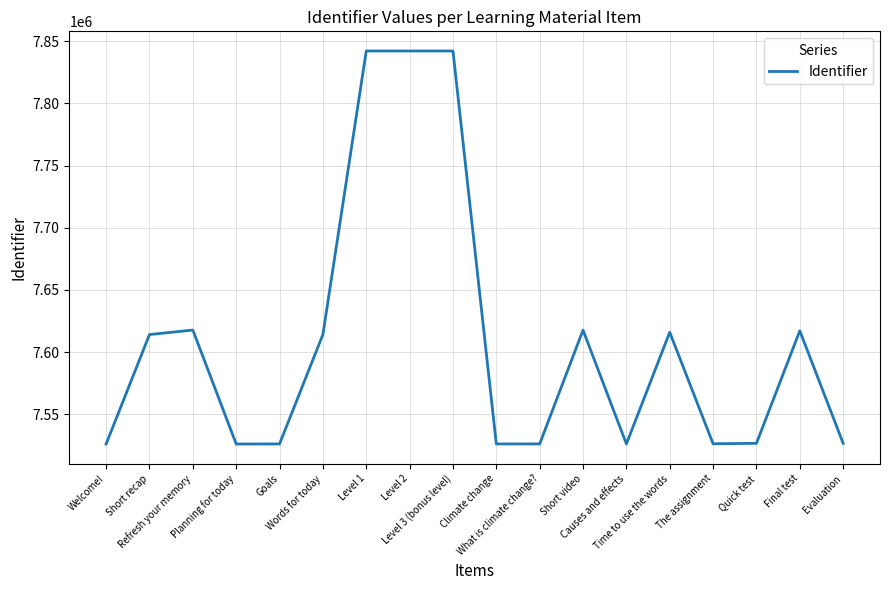

What is the maximum value shown in the chart?

7842237